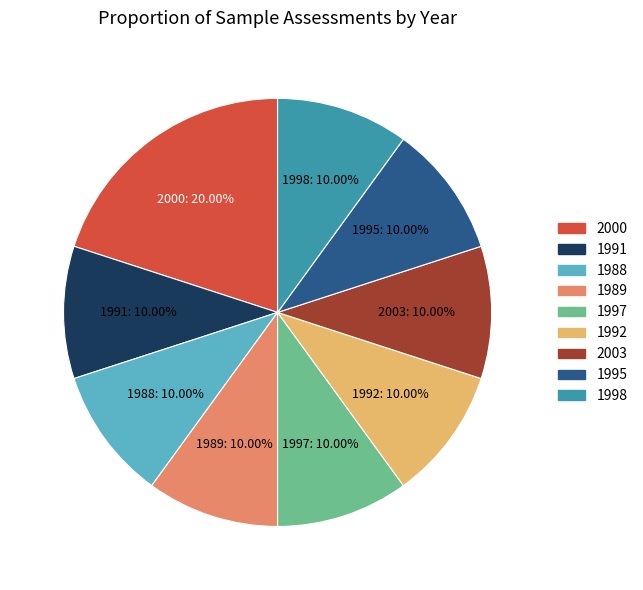

Is there a majority slice in this chart?

No